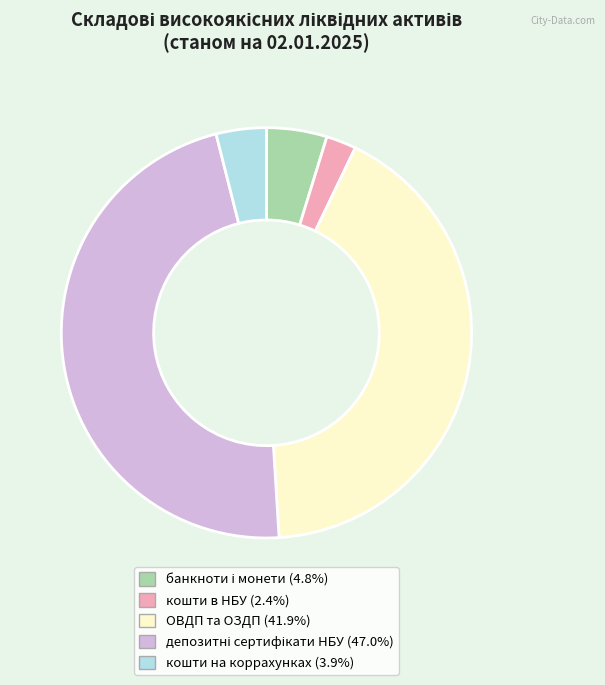

Do ОВДП та ОЗДП and кошти на коррахунках together represent more than half of the pie?

No